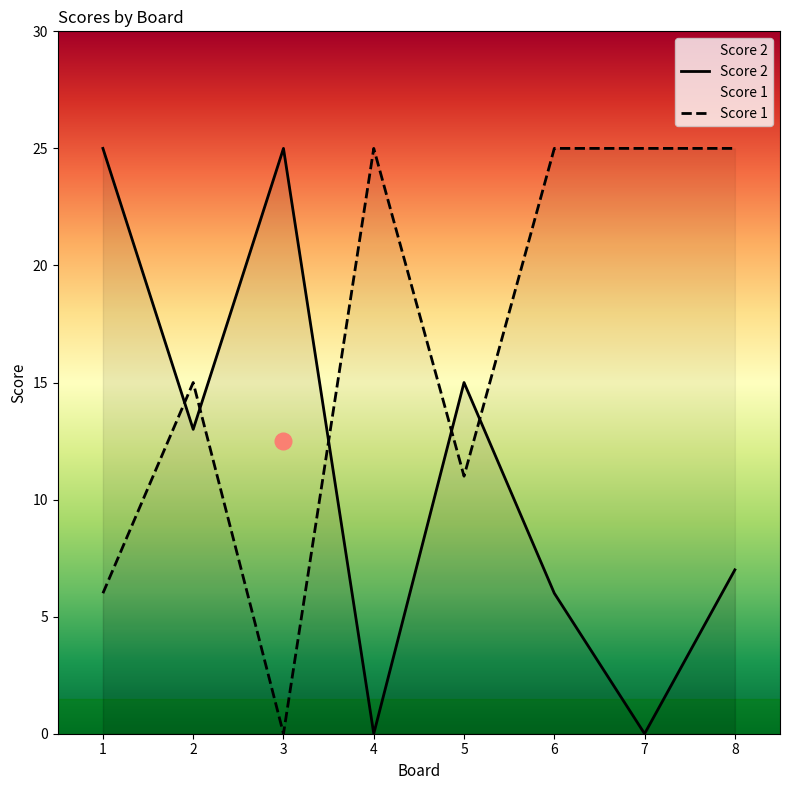

The value of Score 1 at 1 is 3. True or false?

False